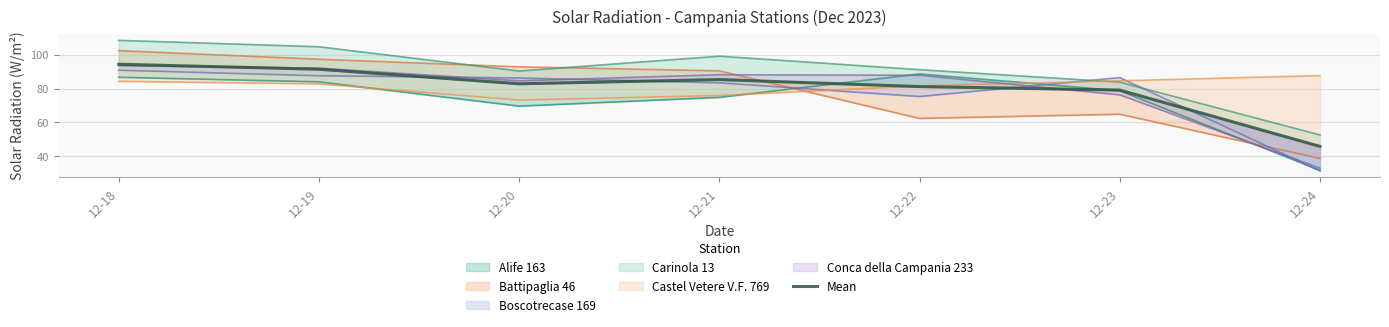

What is the value of the 3rd point from the left?

82.8